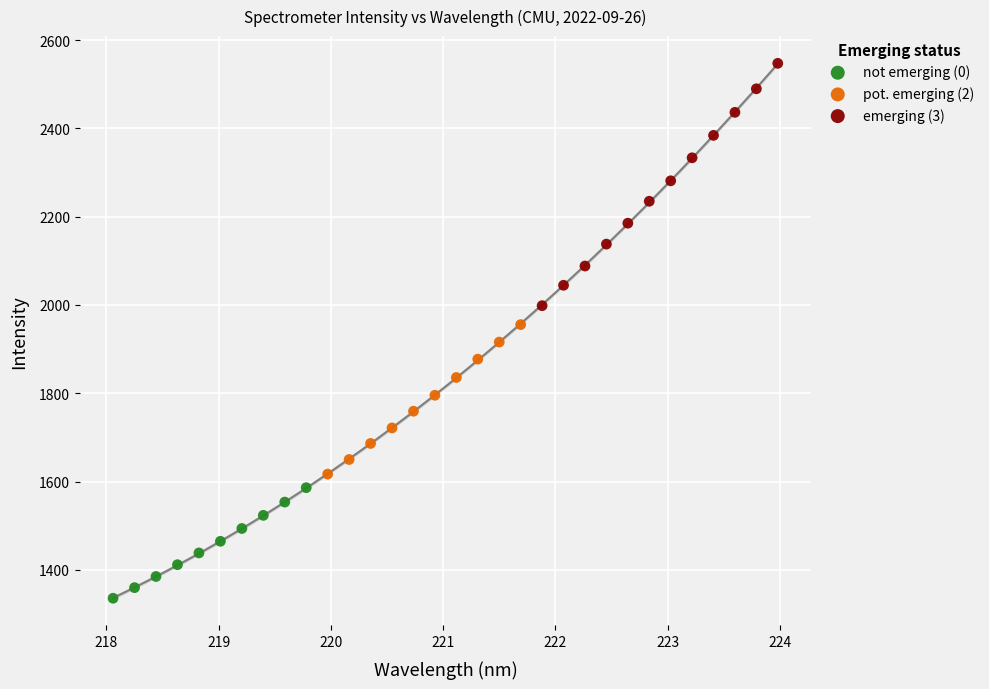

What are all the series names shown in the legend?

not emerging (0), pot. emerging (2), emerging (3)